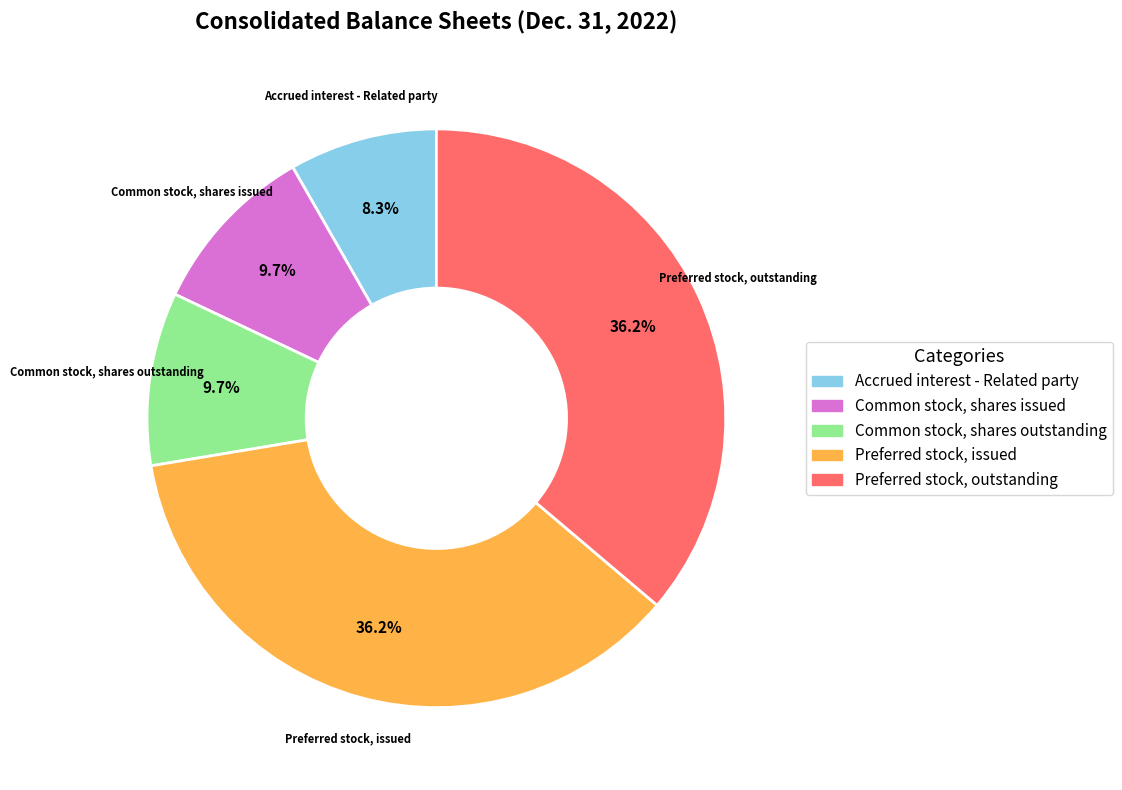

What percentage is the Preferred stock, issued slice, to the nearest percent?

36%